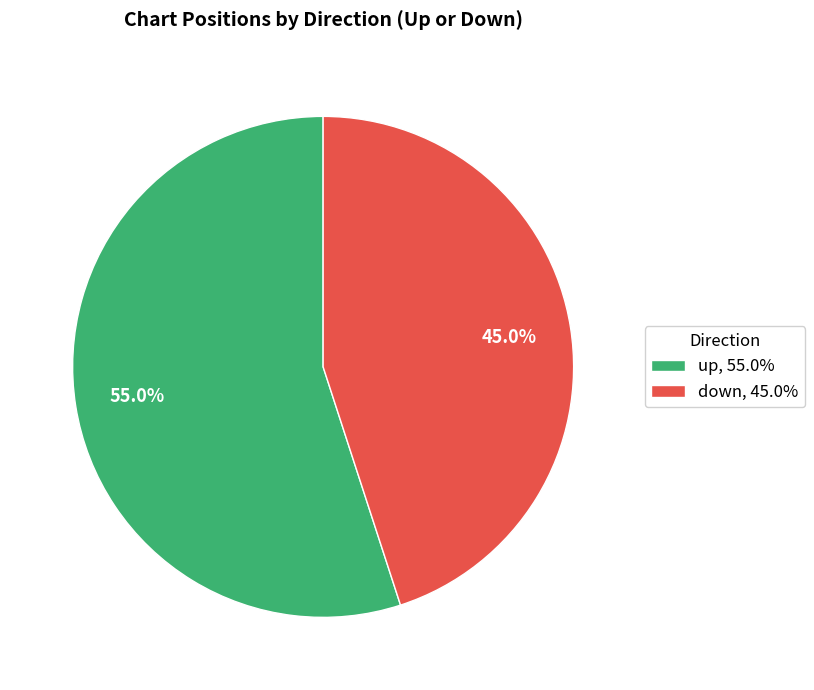

Does up represent more than half of the total?

Yes